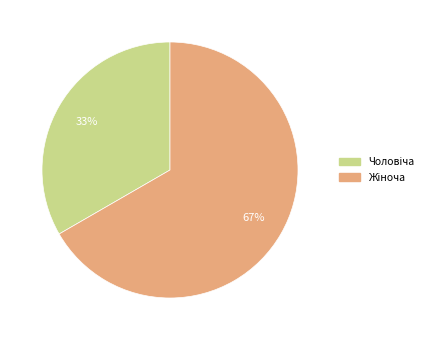

Does any single category account for the majority?

Yes